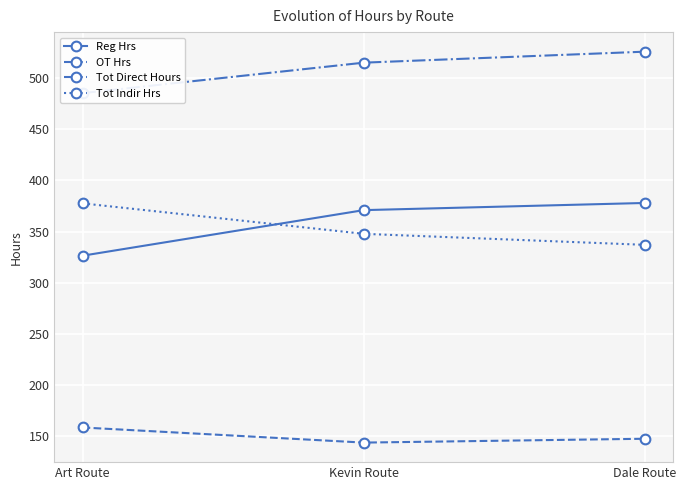

True or false: Tot Direct Hours has a value of 302.0 at Kevin Route.

False